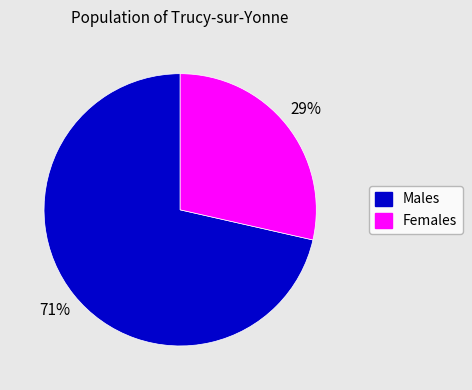

Is there any slice that represents more than half of the pie?

Yes